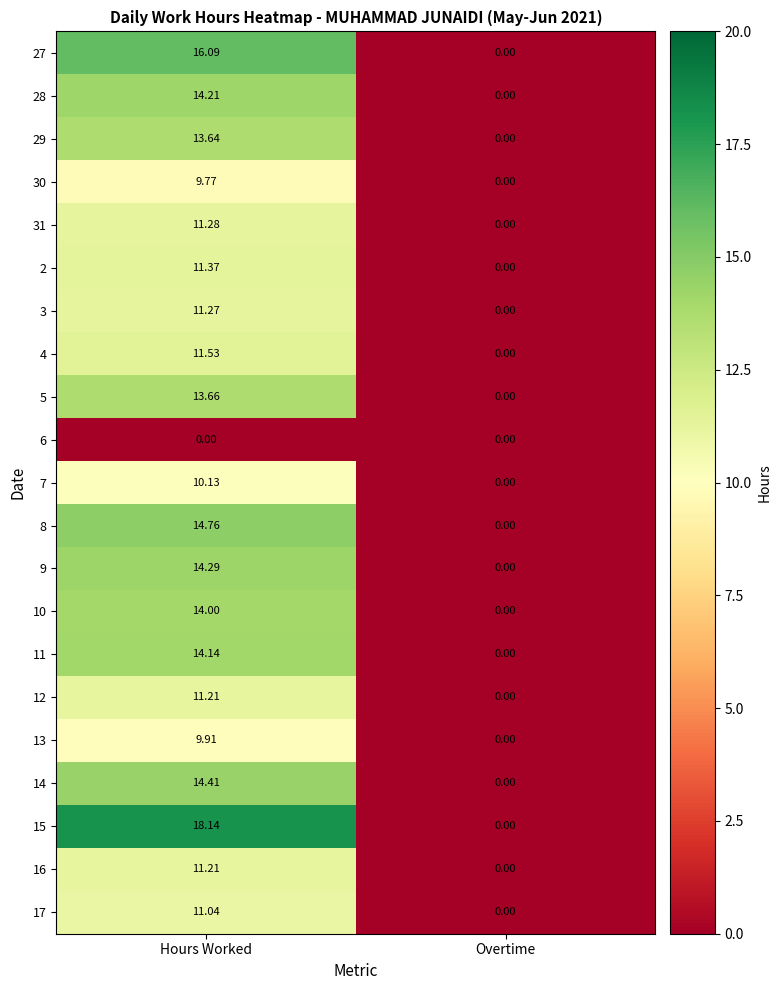

At which label does 12 reach its peak?

Hours Worked